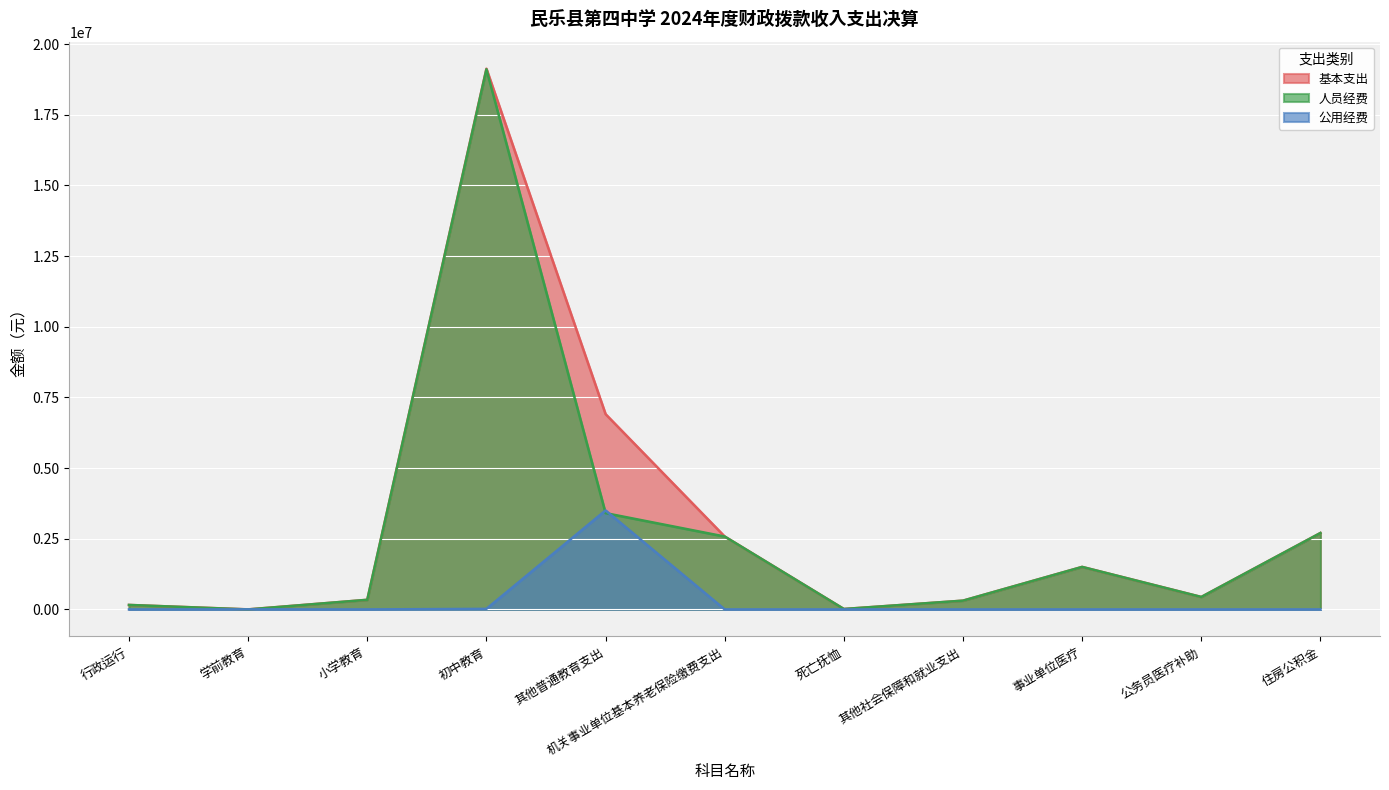

What is the difference between the maximum and minimum values in the 公用经费 series?

3503008.3